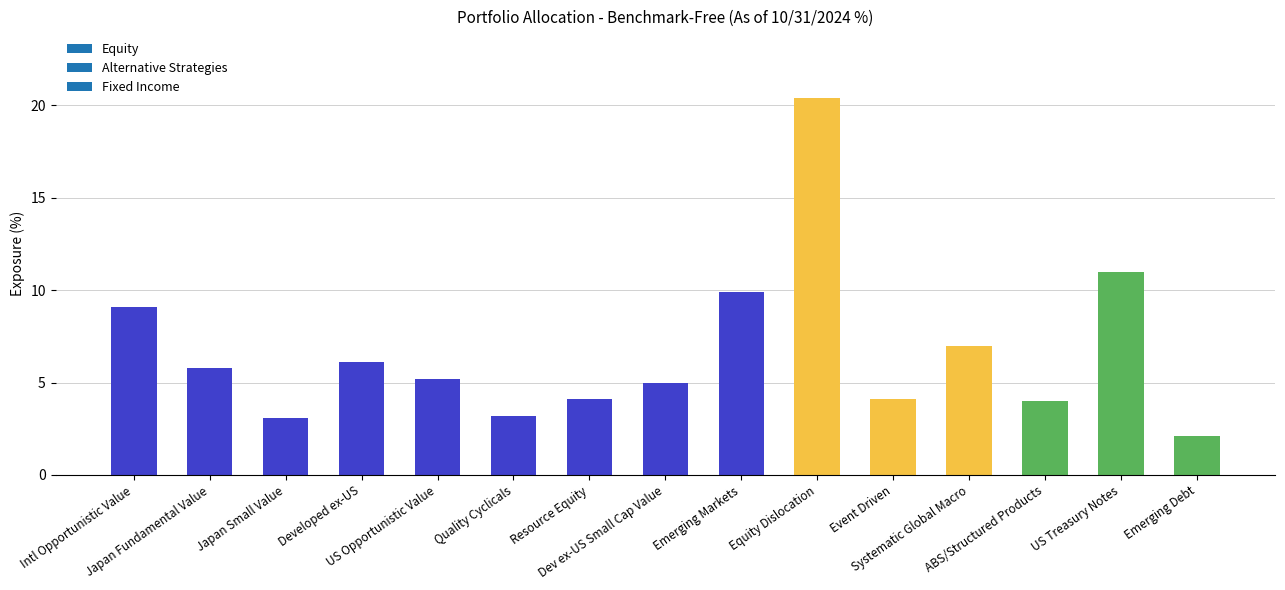

What is the average value?

6.7